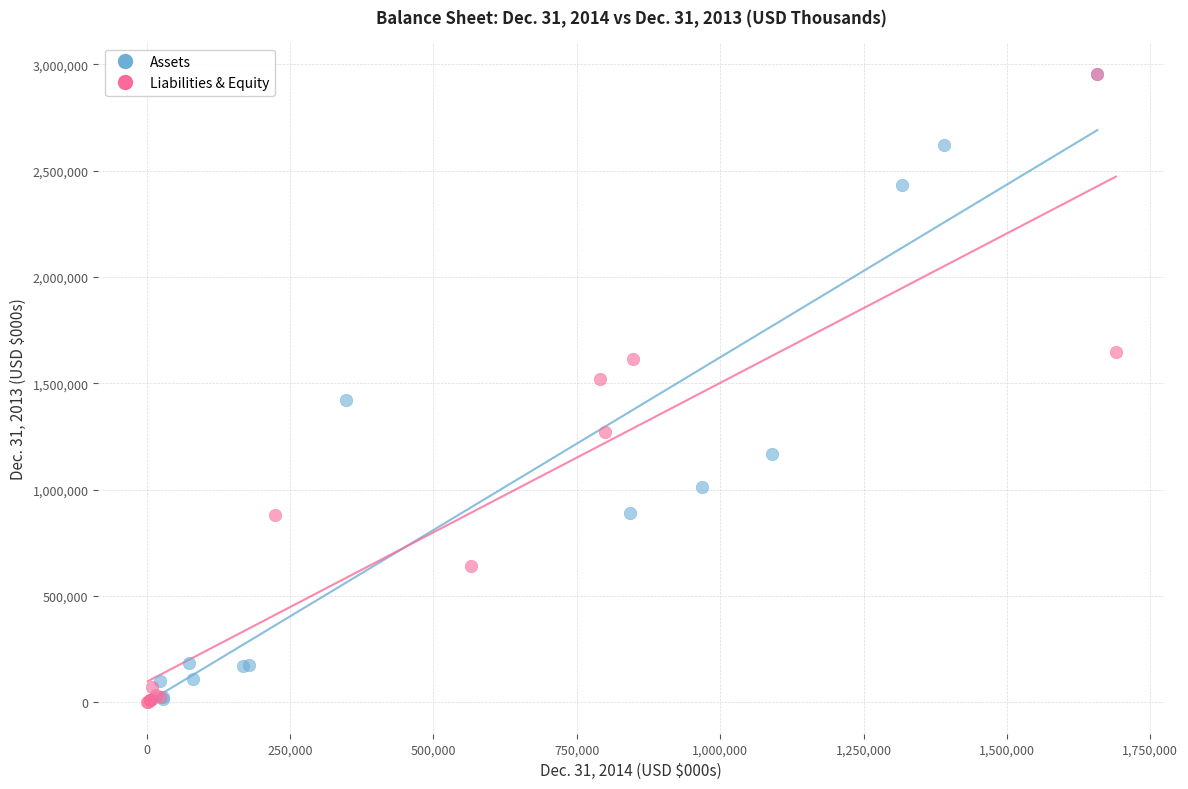

Which series has the widest spread of Y values?

Liabilities & Equity